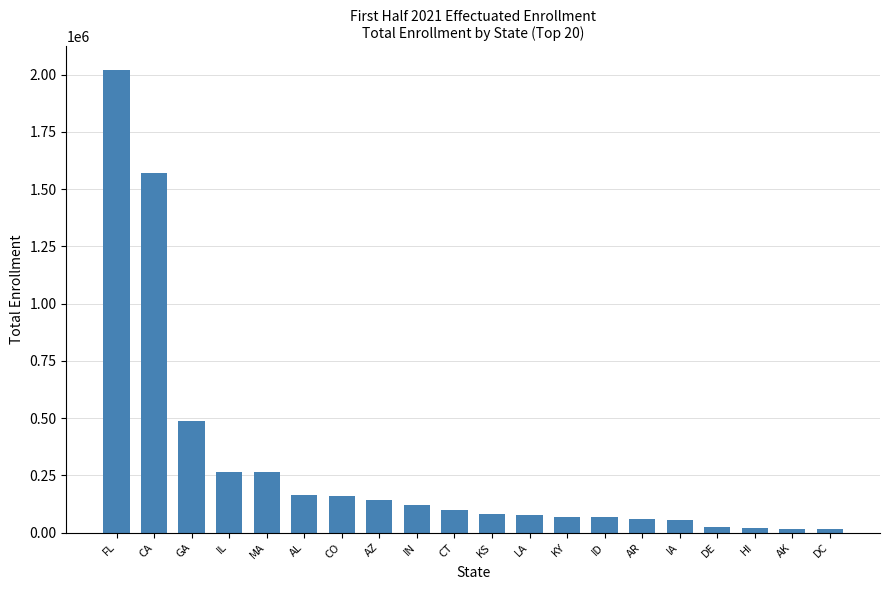

True or false: the data shows 477724 at IL.

False